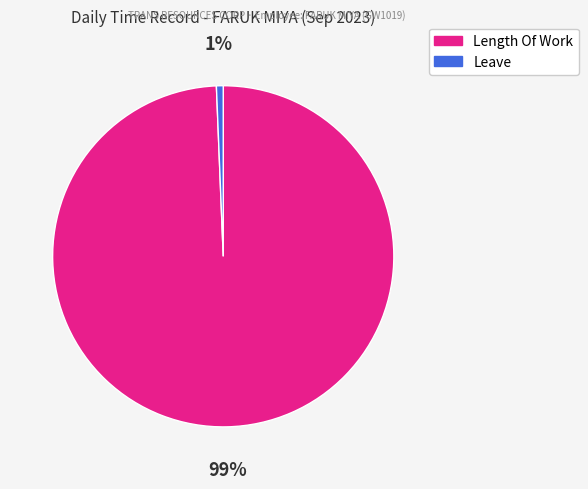

To the nearest percent, what portion does Length Of Work represent?

99%